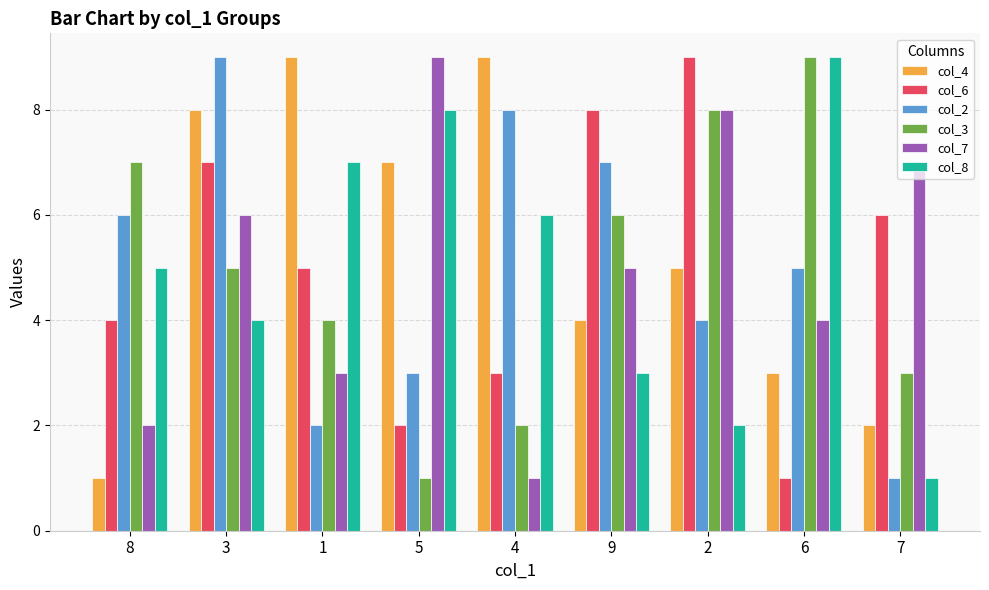

At which label is col_3 closest to 5?

3